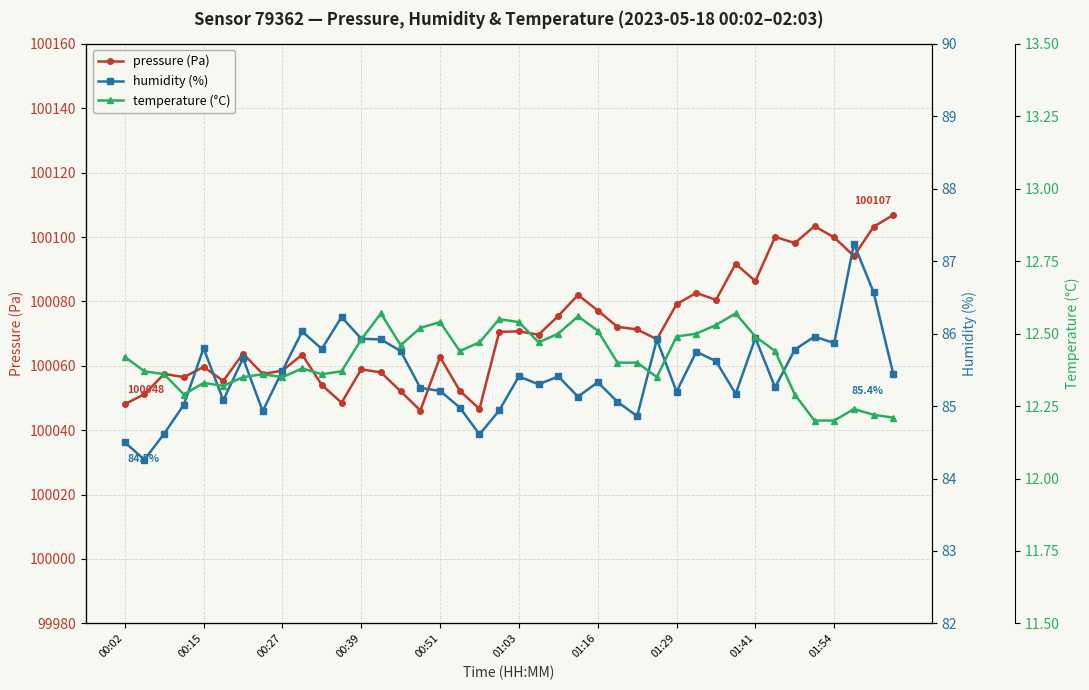

What is the minimum value for pressure (Pa)?

100046.1